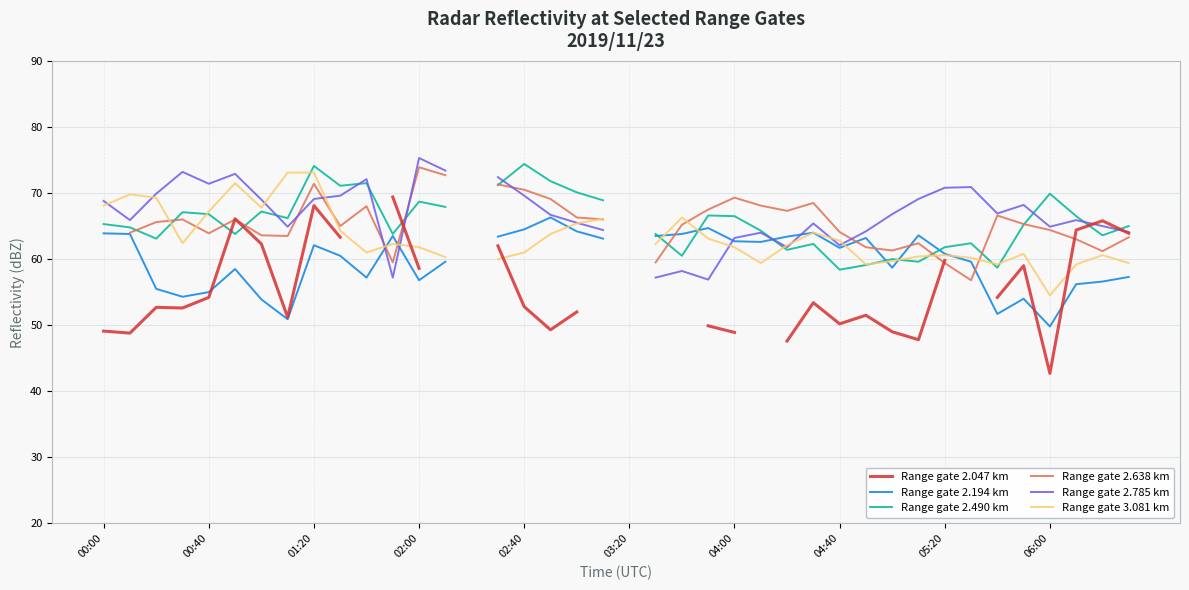

Is the value of Range gate 2.638 km at 13 greater than the value of Range gate 2.785 km at 12?

No